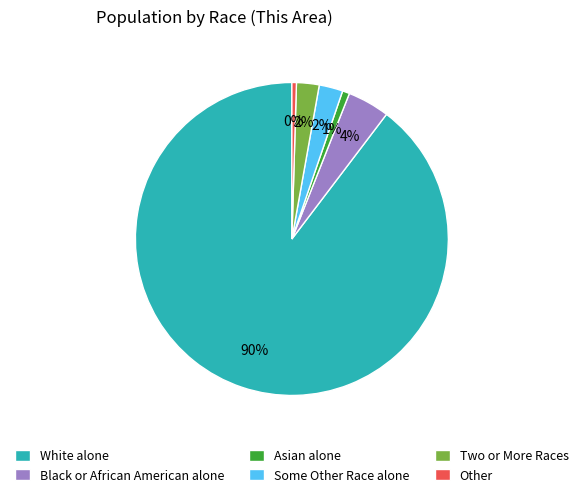

To the nearest percent, what percentage of the pie is Asian alone?

1%